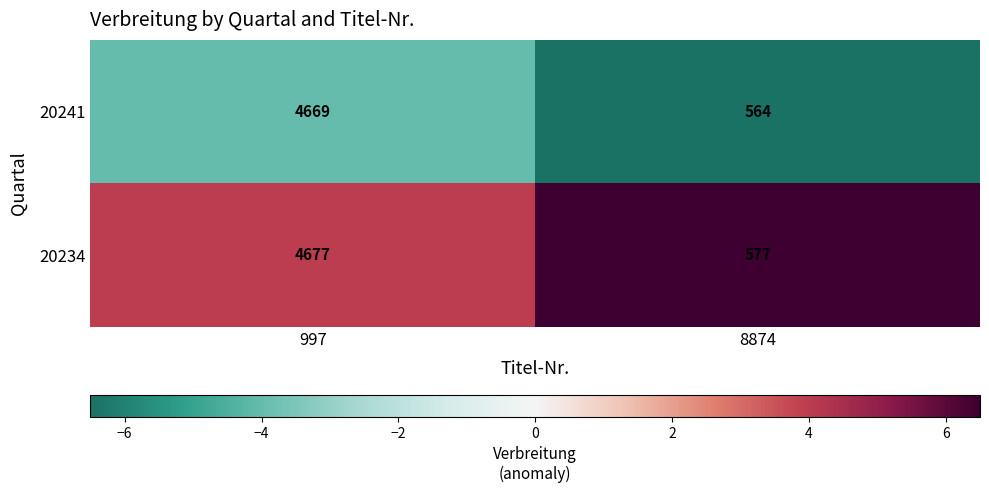

What is the difference between the 20241 values at 997 and 8874?

4105